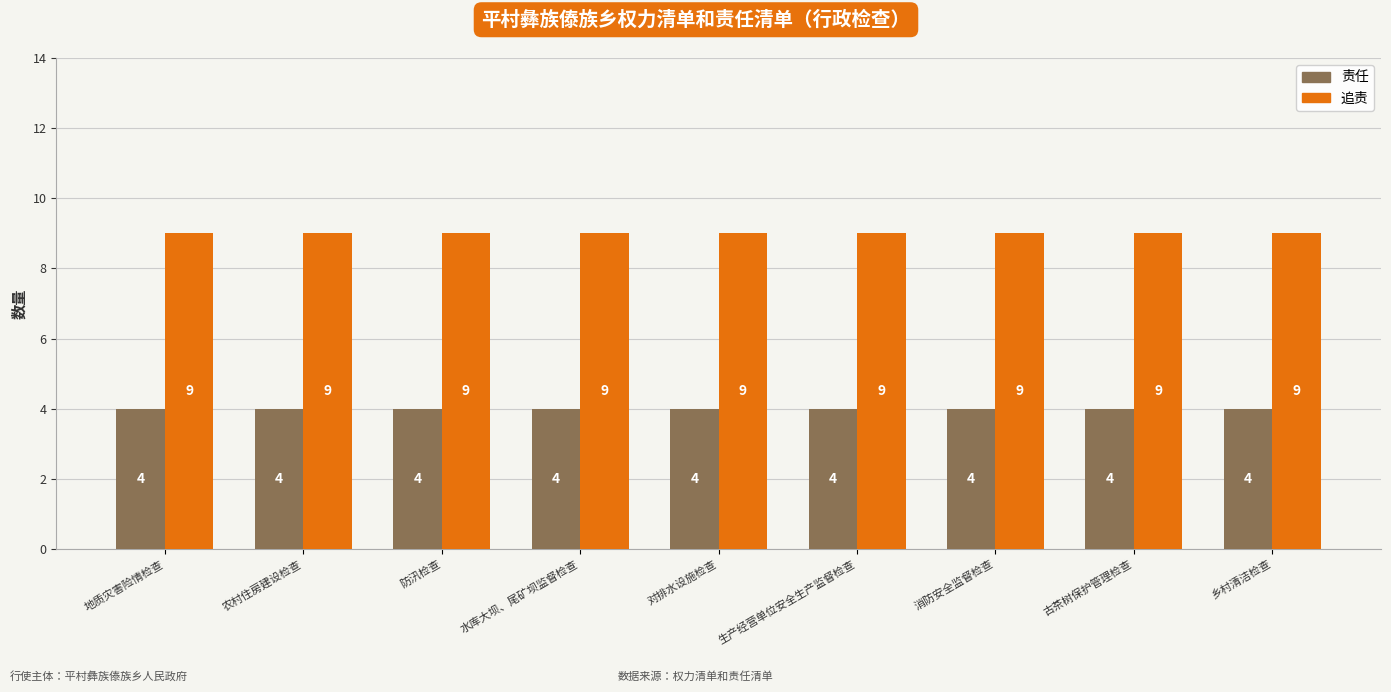

At how many categories does at least one series exceed 7?

9